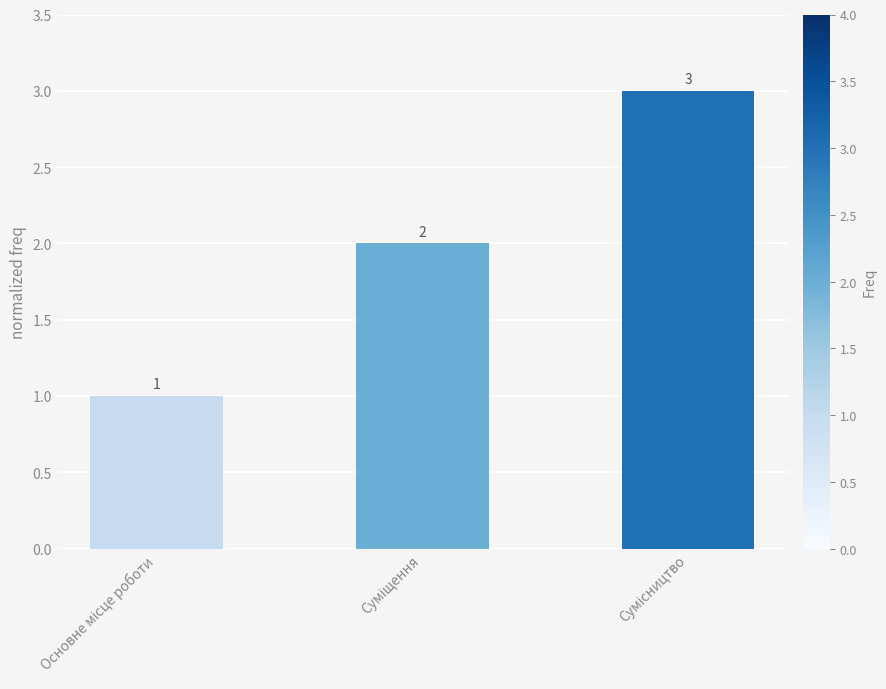

What is the maximum value shown in the chart?

3